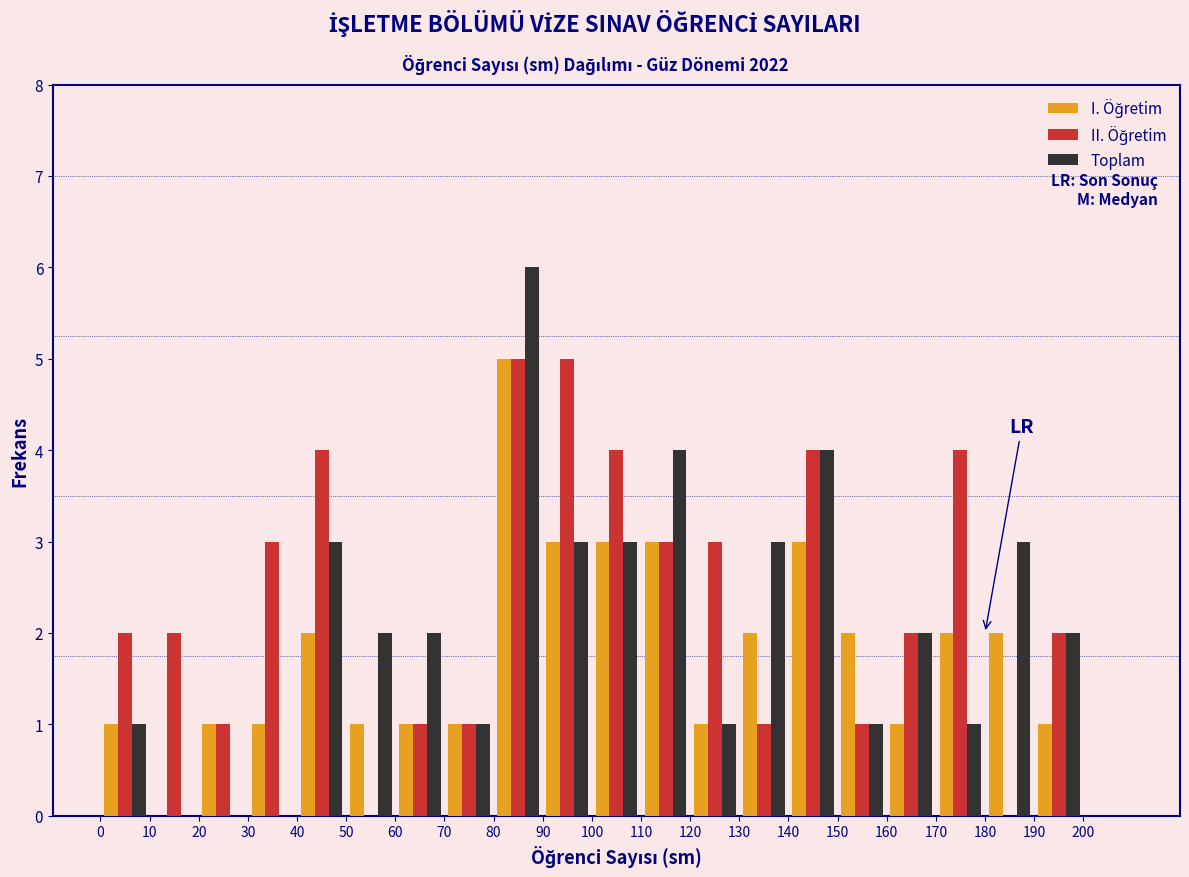

Reading left to right, list every range on the x-axis with the height of the bar of each series over it. The values are not printed on the chart, so give them approximately, as read against the axis.

0 to 10: I. Öğretim=1	II. Öğretim=2	Toplam=1
10 to 20: I. Öğretim=0	II. Öğretim=2	Toplam=0
20 to 30: I. Öğretim=1	II. Öğretim=1	Toplam=0
30 to 40: I. Öğretim=1	II. Öğretim=3	Toplam=0
40 to 50: I. Öğretim=2	II. Öğretim=4	Toplam=3
50 to 60: I. Öğretim=1	II. Öğretim=0	Toplam=2
60 to 70: I. Öğretim=1	II. Öğretim=1	Toplam=2
70 to 80: I. Öğretim=1	II. Öğretim=1	Toplam=1
80 to 90: I. Öğretim=5	II. Öğretim=5	Toplam=6
90 to 100: I. Öğretim=3	II. Öğretim=5	Toplam=3
100 to 110: I. Öğretim=3	II. Öğretim=4	Toplam=3
110 to 120: I. Öğretim=3	II. Öğretim=3	Toplam=4
120 to 130: I. Öğretim=1	II. Öğretim=3	Toplam=1
130 to 140: I. Öğretim=2	II. Öğretim=1	Toplam=3
140 to 150: I. Öğretim=3	II. Öğretim=4	Toplam=4
150 to 160: I. Öğretim=2	II. Öğretim=1	Toplam=1
160 to 170: I. Öğretim=1	II. Öğretim=2	Toplam=2
170 to 180: I. Öğretim=2	II. Öğretim=4	Toplam=1
180 to 190: I. Öğretim=2	II. Öğretim=0	Toplam=3
190 to 200: I. Öğretim=1	II. Öğretim=2	Toplam=2
200 to 210: I. Öğretim=0	II. Öğretim=0	Toplam=0